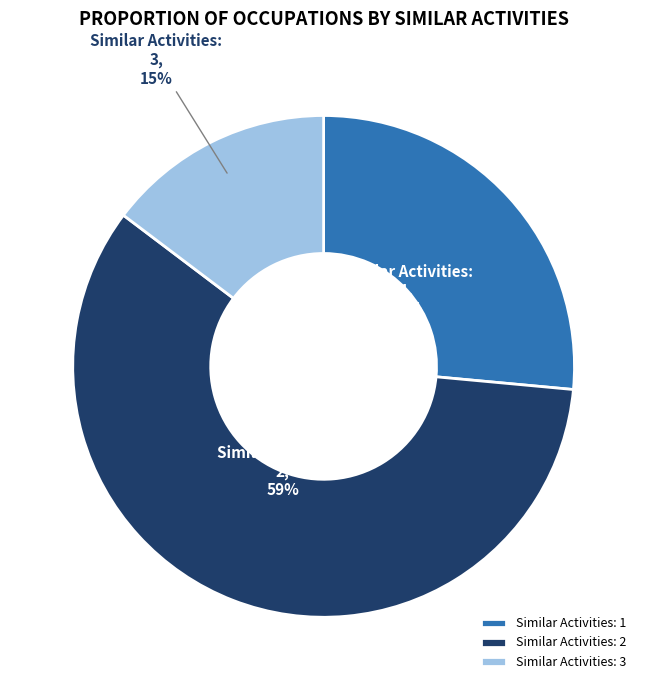

Is the sum of Similar Activities: 2 and Similar Activities: 3 greater than half?

Yes